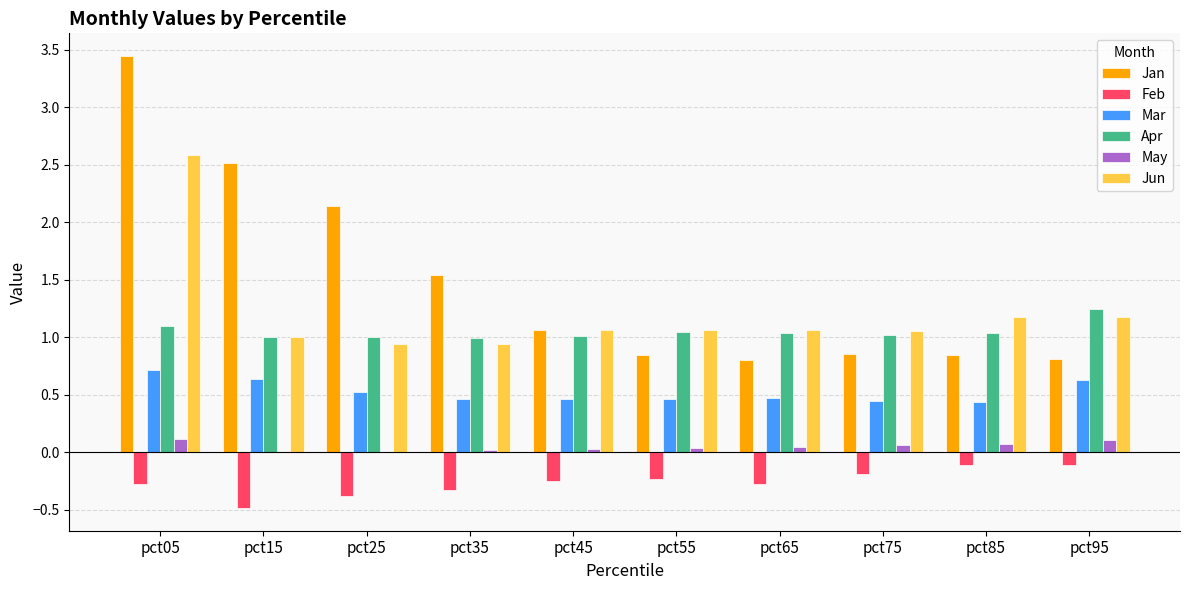

What is the total value across all series at pct95?

3.9